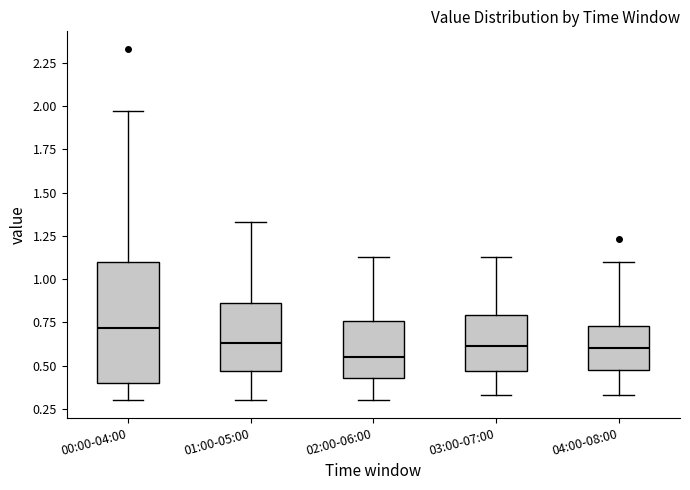

Where is the lower edge of the box for 01:00-05:00 on the y-axis? The values are not printed on the chart, so give them approximately, as read against the axis.

0.45